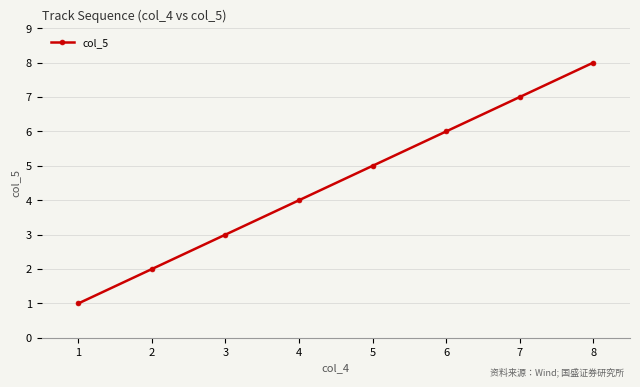

What is the difference between the second highest and minimum values?

6